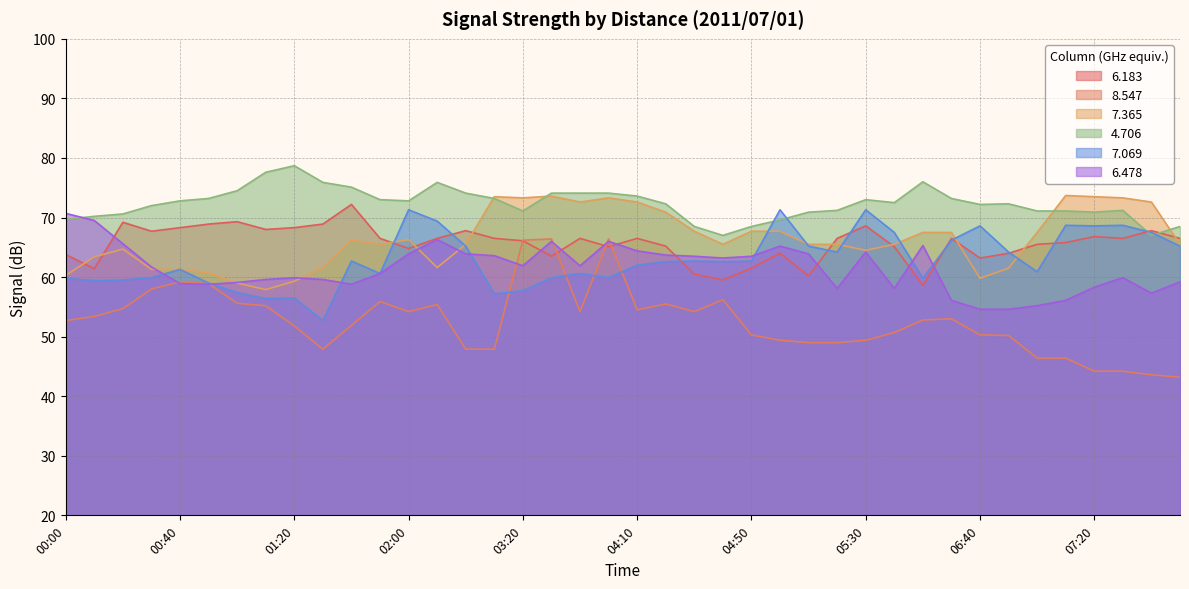

What is the value of the   7.365 point at the 8th from the left?

57.9